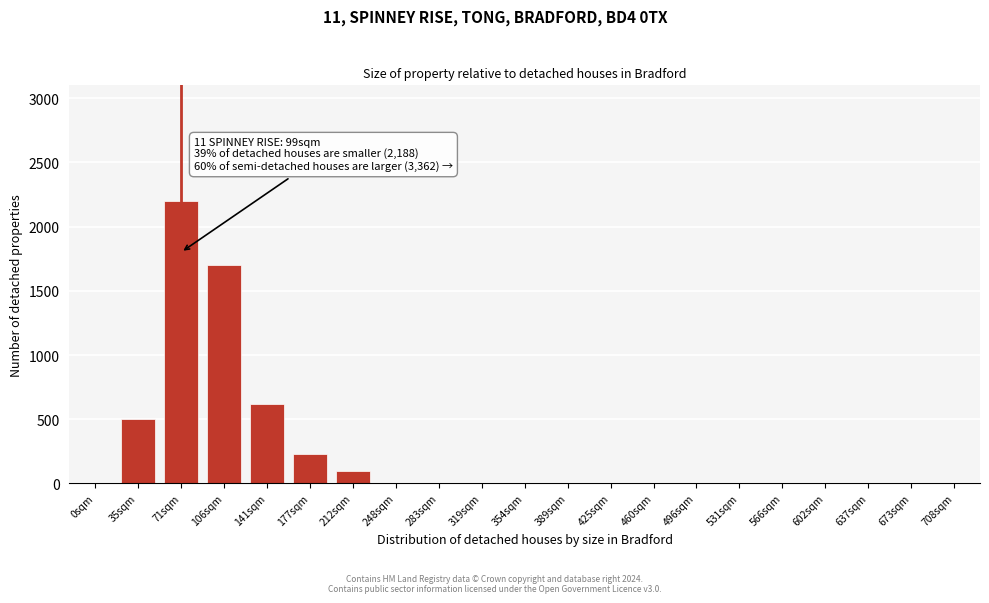

Reading left to right, transcribe all the data shown in this chart.

0sqm=0	35sqm=500	71sqm=2200	106sqm=1700	141sqm=620	177sqm=230	212sqm=100	248sqm=0	283sqm=0	319sqm=0	354sqm=0	389sqm=0	425sqm=0	460sqm=0	496sqm=0	531sqm=0	566sqm=0	602sqm=0	637sqm=0	673sqm=0	708sqm=0